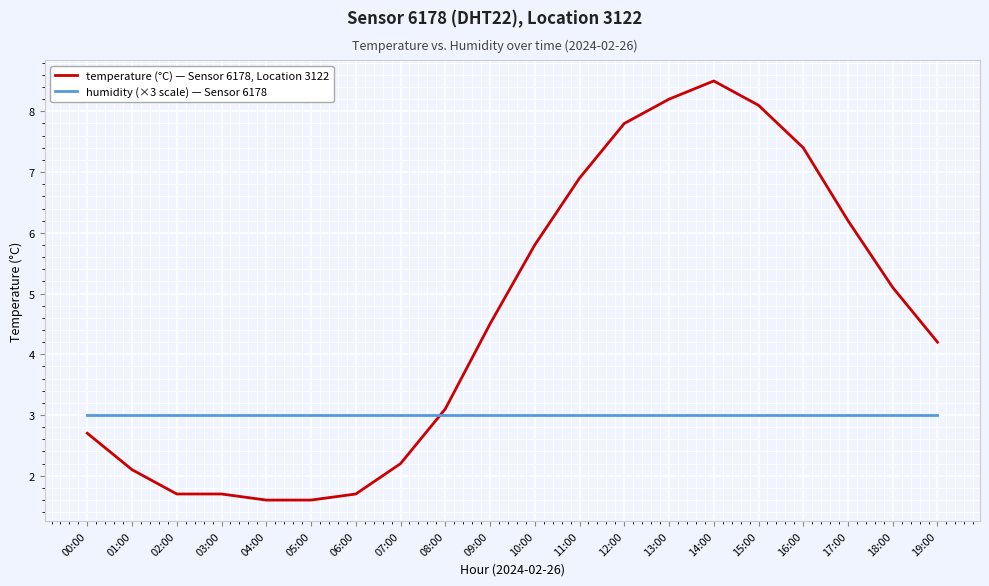

The value of humidity (×3 scale) — Sensor 6178 at 12:00 is 1.4. True or false?

False